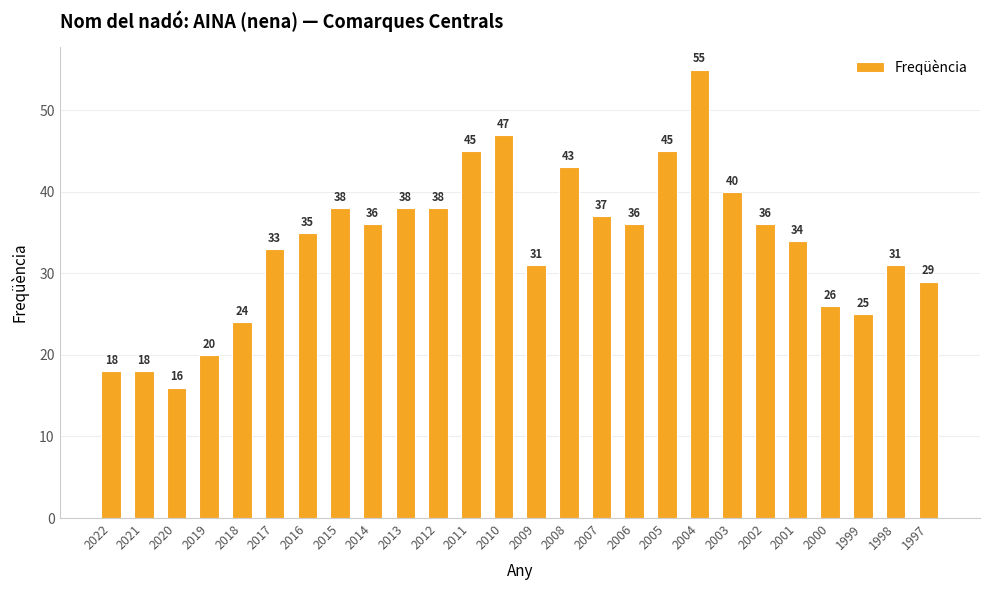

Where does the data first go above 36?

2015